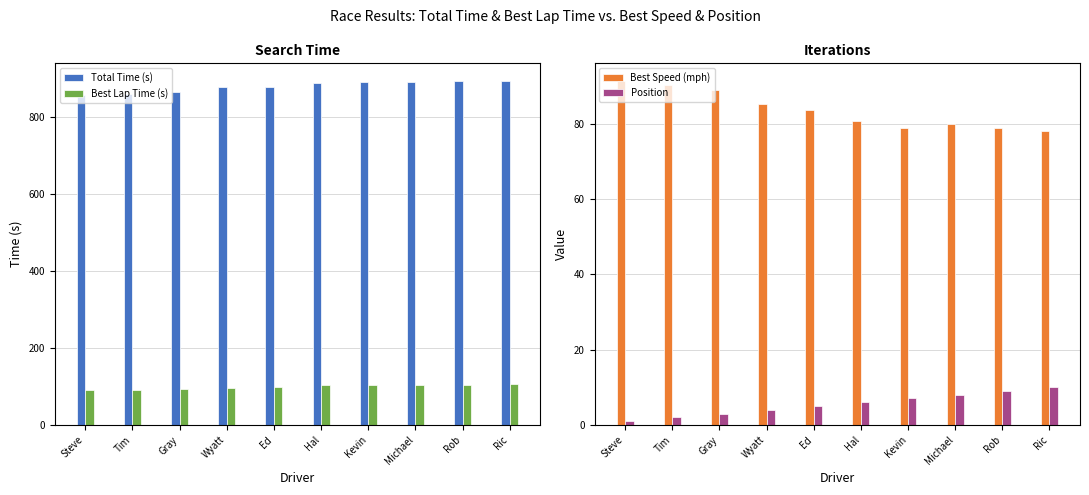

At which label does Best Speed (mph) reach its minimum?

Ric